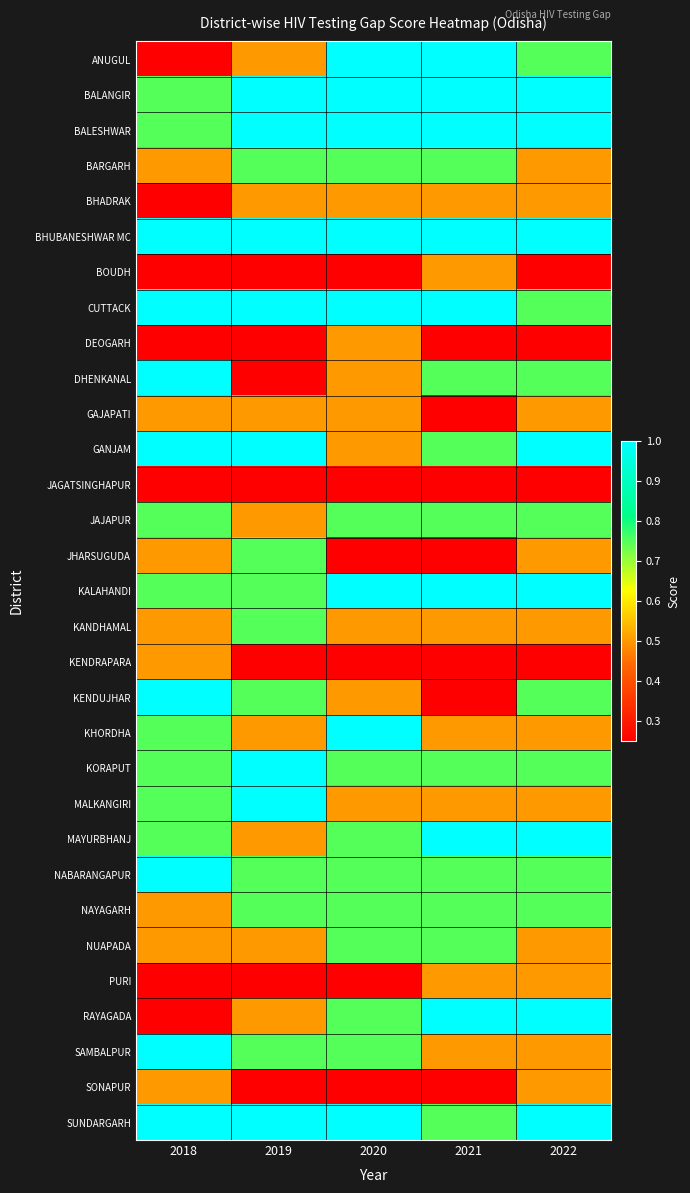

What is the difference between the highest and lowest values at 2020?

0.8